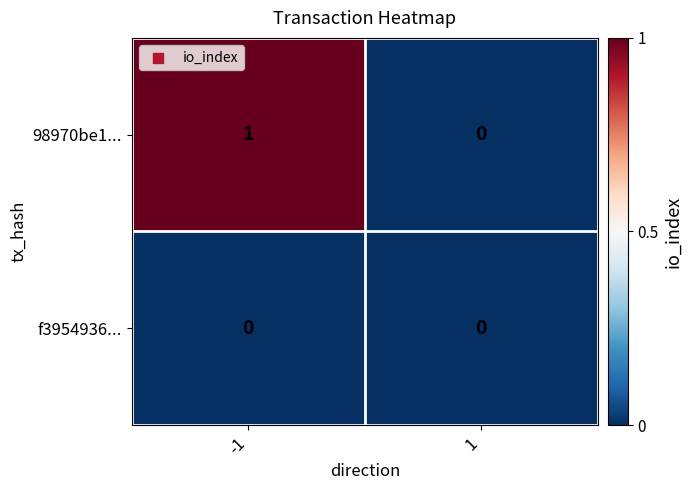

Which series has the widest spread of values?

98970be1...